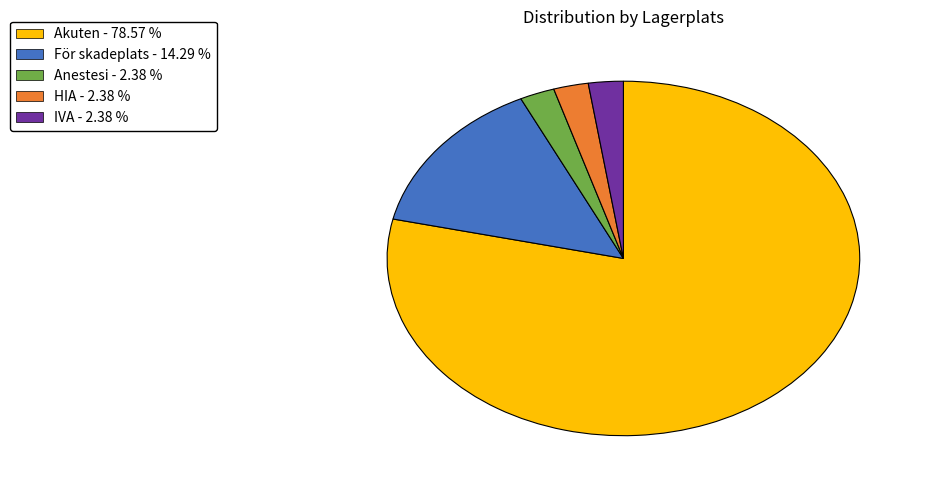

The För skadeplats slice represents 14% of the pie. True or false?

True